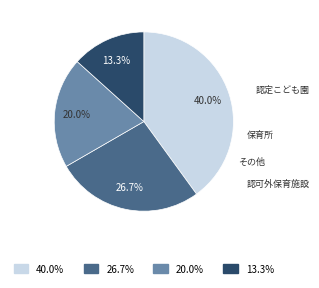

Is there any slice that represents more than half of the pie?

No